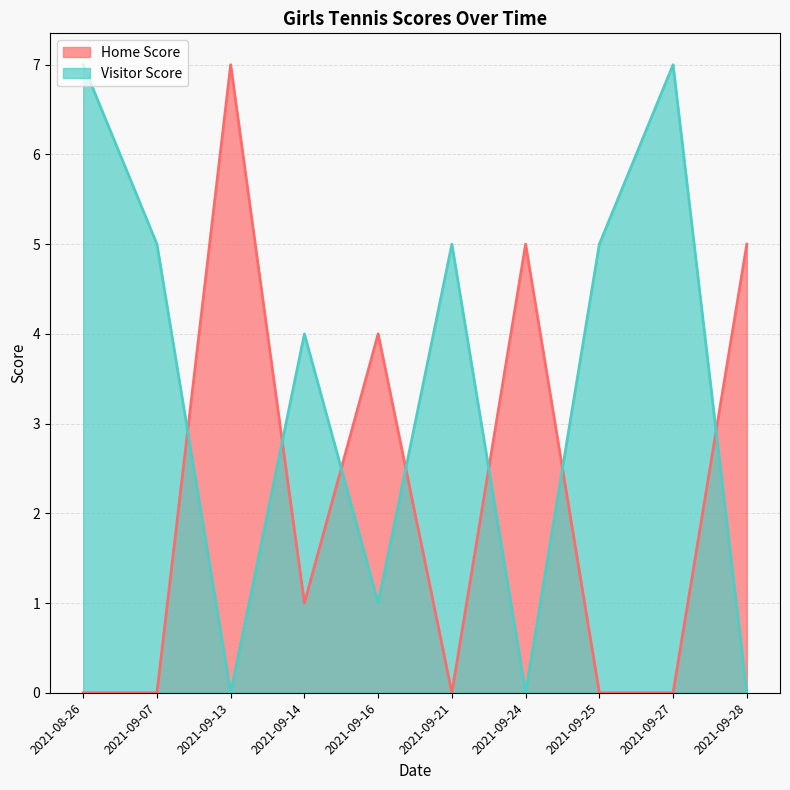

Which series has the widest spread of values?

Home Score